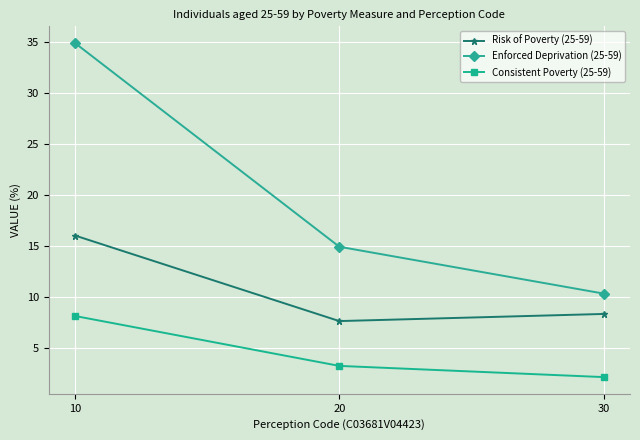

What is the value of the Risk of Poverty (25-59) point at the 3rd from the left?

8.3